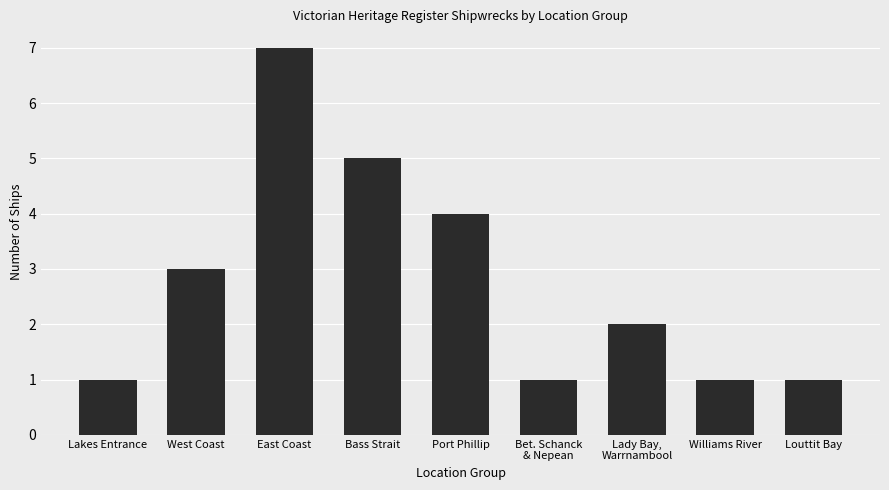

What is the average value?

3